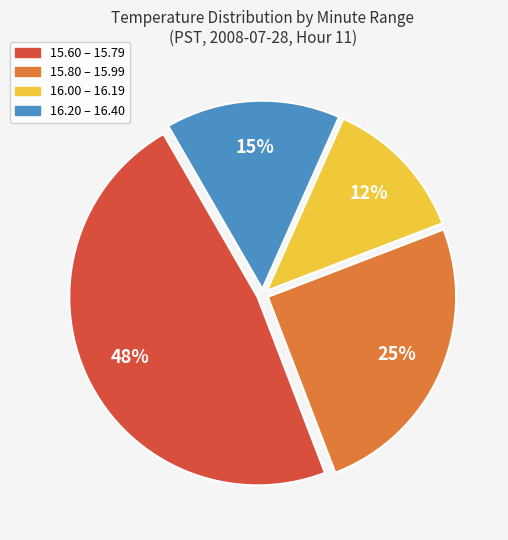

Count the number of slices in the pie.

4